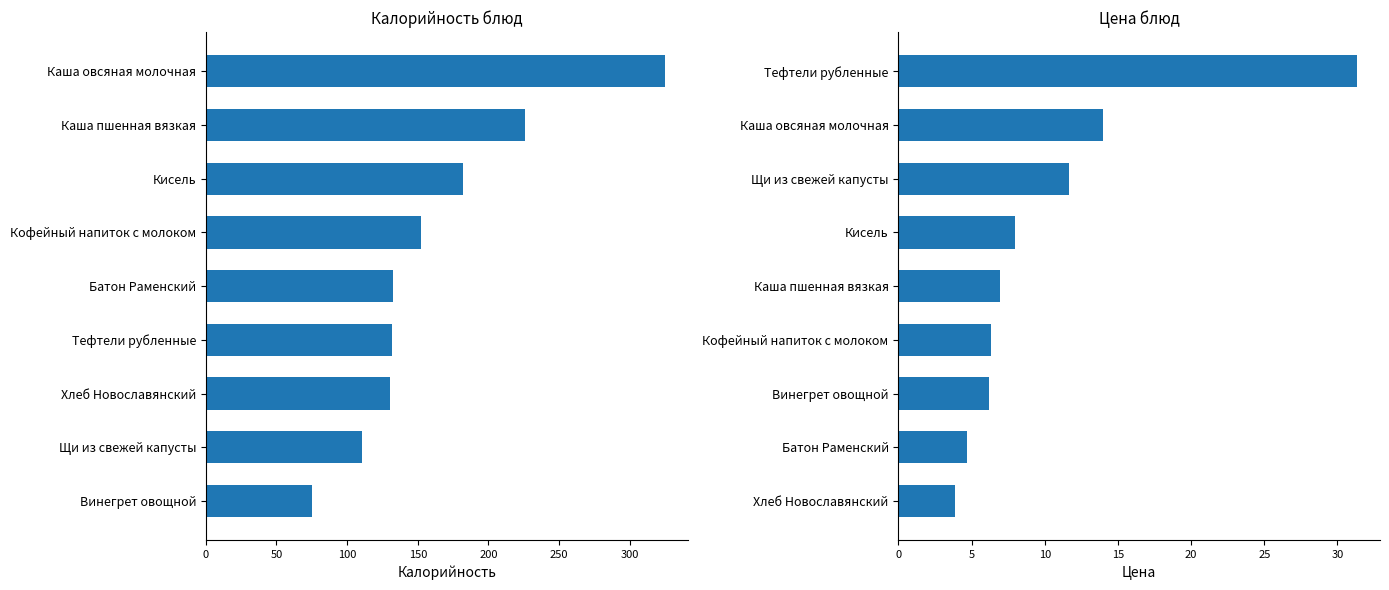

Reading right to left, transcribe all the data shown in this chart.

Калорийность: 324.6	225.8	182.0	152.0	132.5	132.0	130.0	110.6	75.0
Цена: 31.3	14.0	11.7	8.0	7.0	6.3	6.2	4.7	3.9